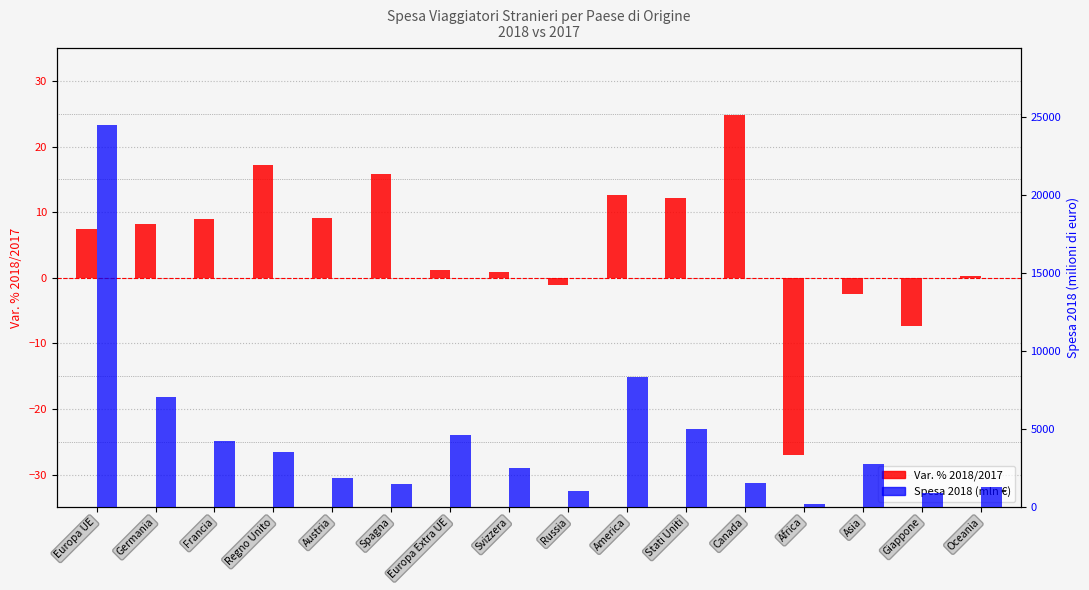

List the series in order of their peak value, highest first.

Spesa 2018 (mln euro), Var. % 2018/2017